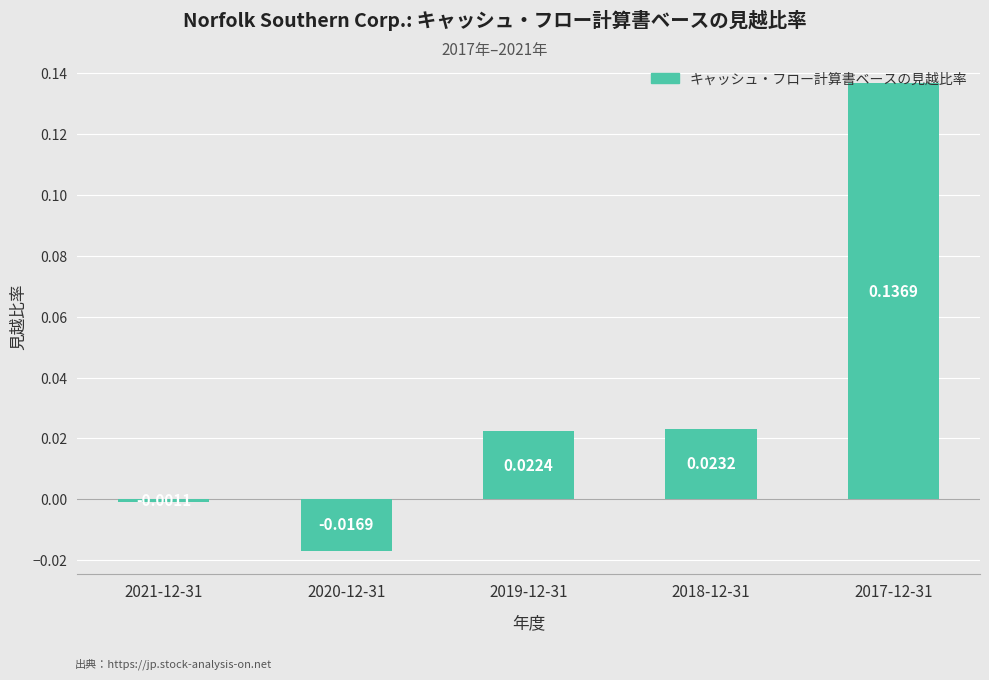

Between 2018-12-31 and 2020-12-31, which is larger?

2018-12-31